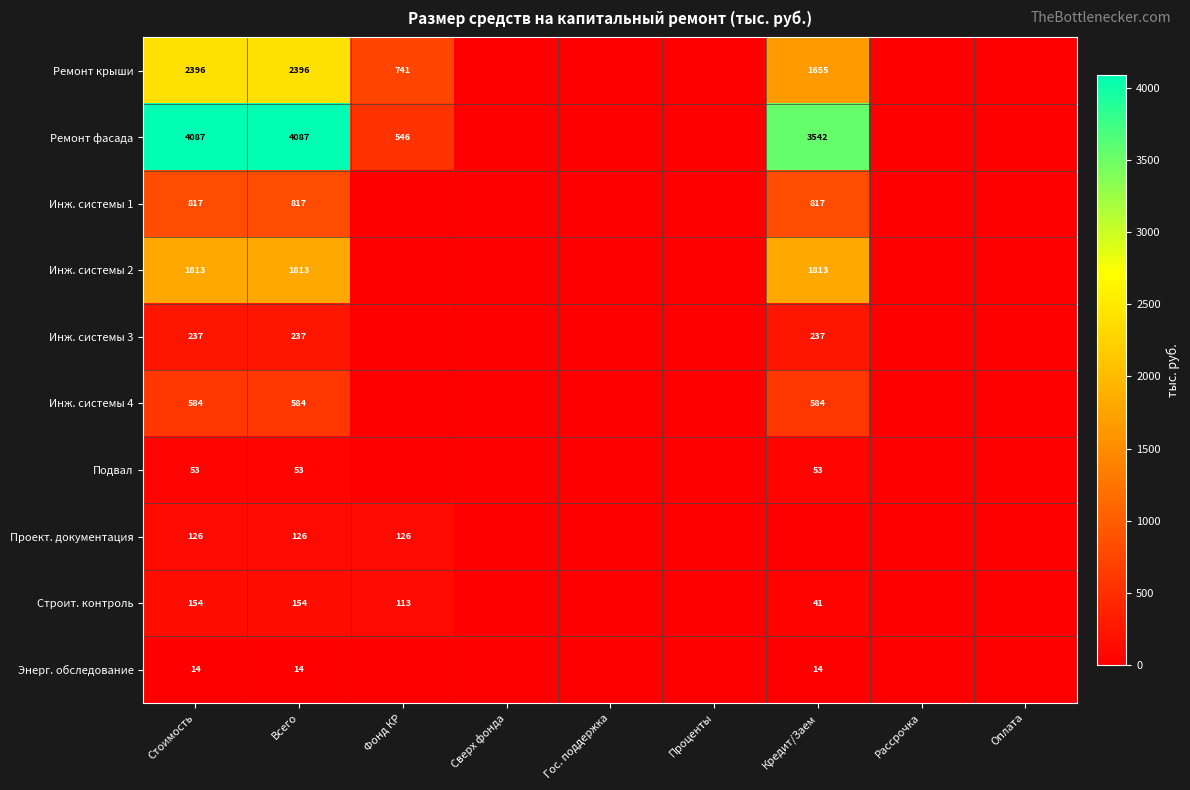

The value of Инж. системы 1 at Всего is 382. True or false?

False